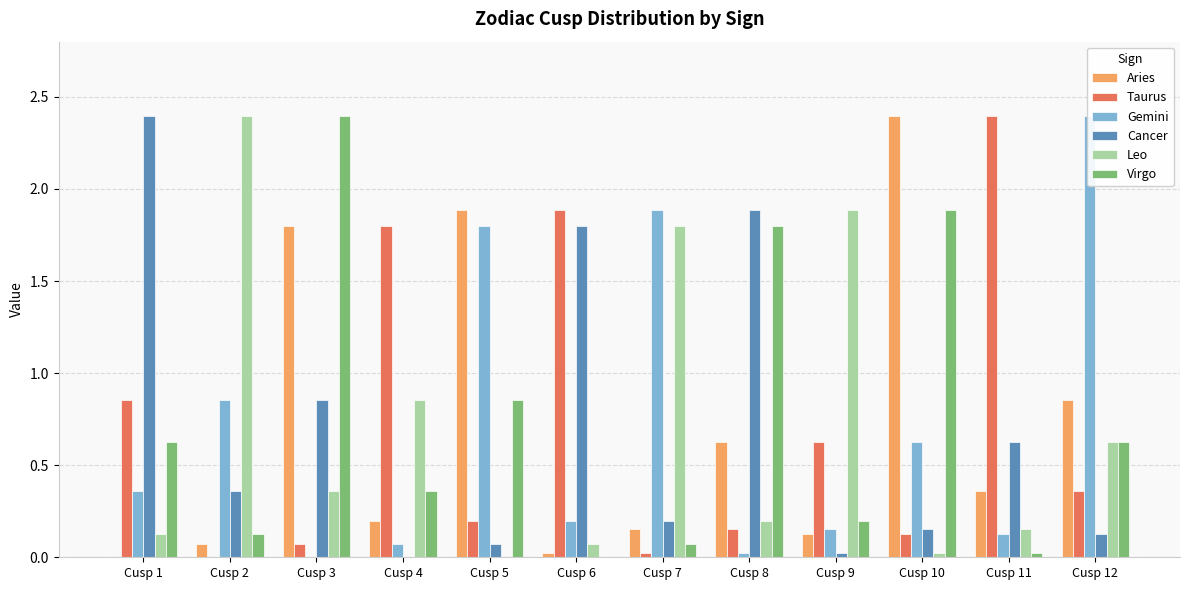

At how many categories does at least one series exceed 2?

6